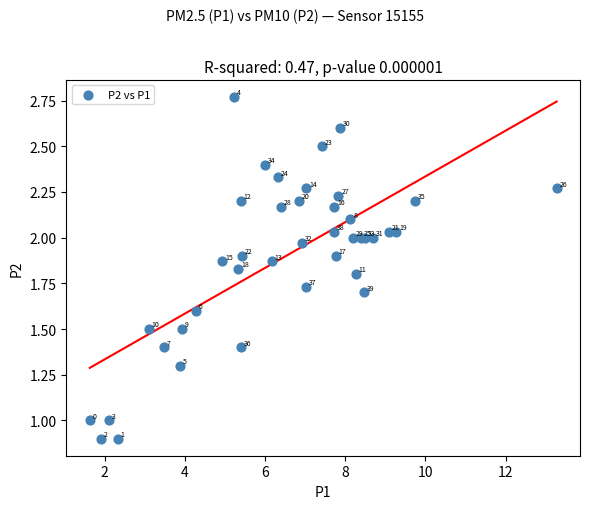

What Y value in the scatter plot is closest to 1?

1.0